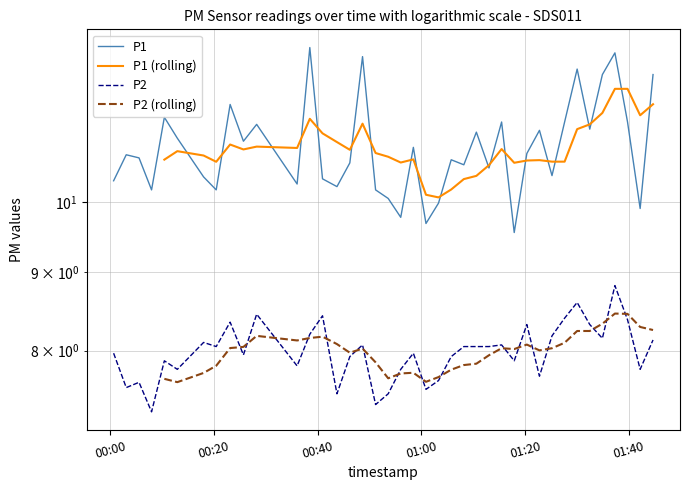

Between 2024-03-02T00:17:59 and 2024-03-02T00:25:40, which is larger?

2024-03-02T00:25:40